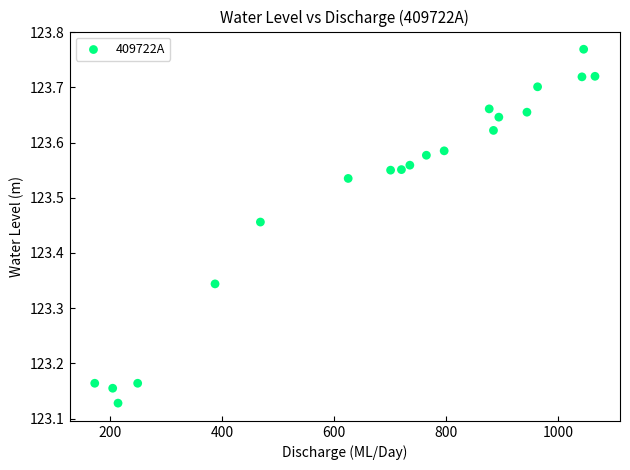

What is the range of Y values (max minus min)?

0.6